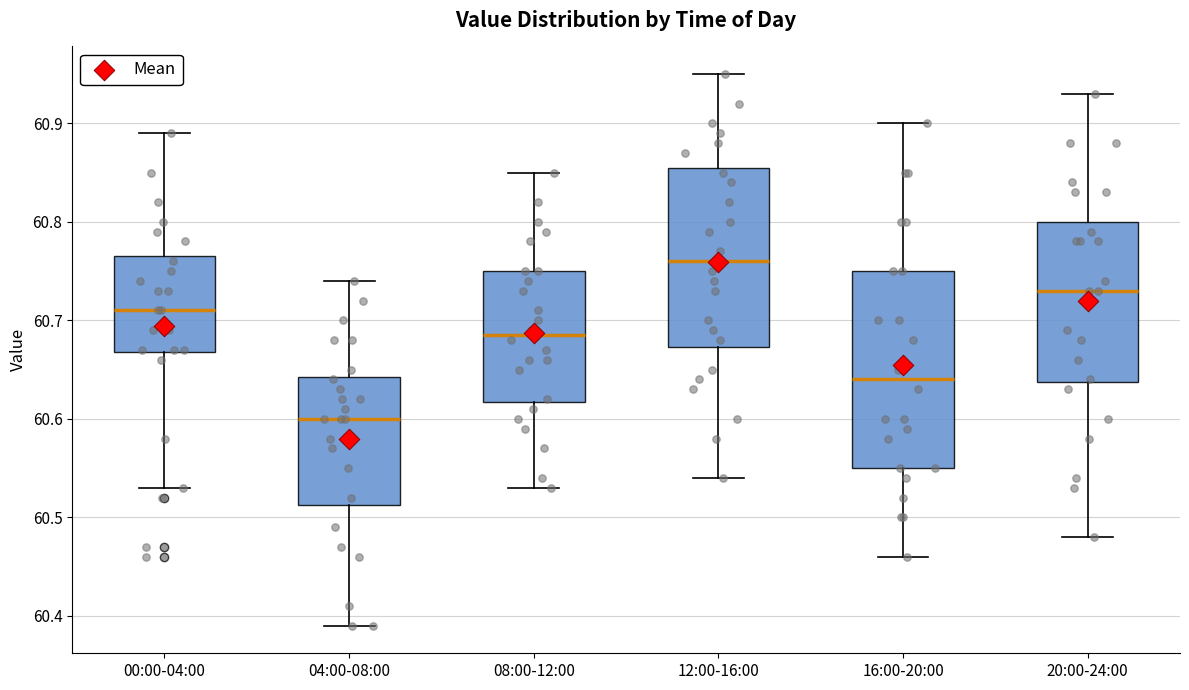

Which box has the lowest median line?

04:00-08:00